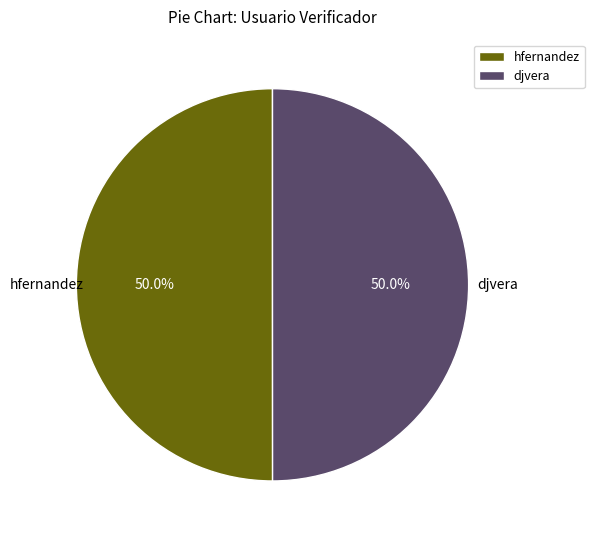

Is the sum of djvera and hfernandez greater than half?

Yes